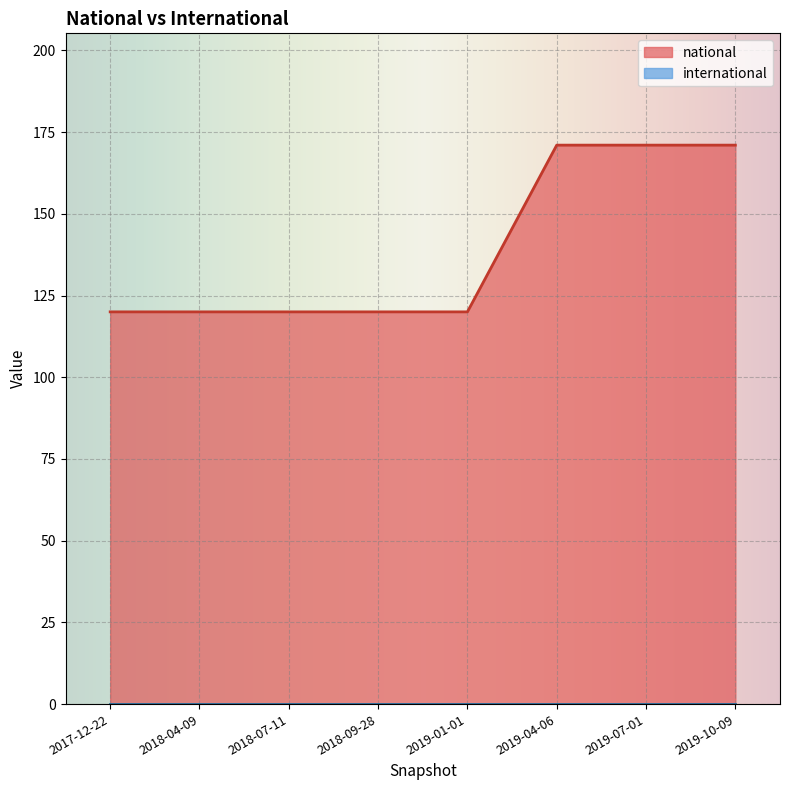

At how many categories does at least one series exceed 91?

8